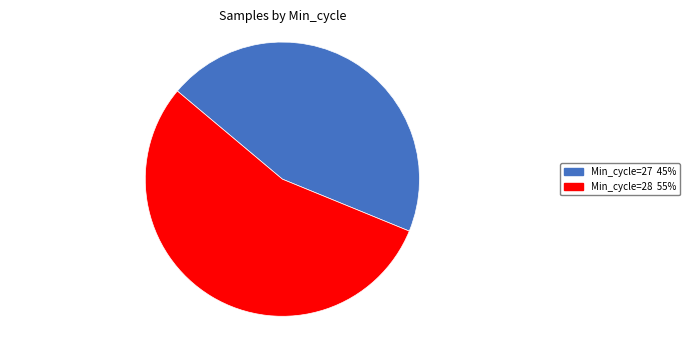

Between Min_cycle=28 55% and Min_cycle=27 45%, which is larger?

Min_cycle=28 55%